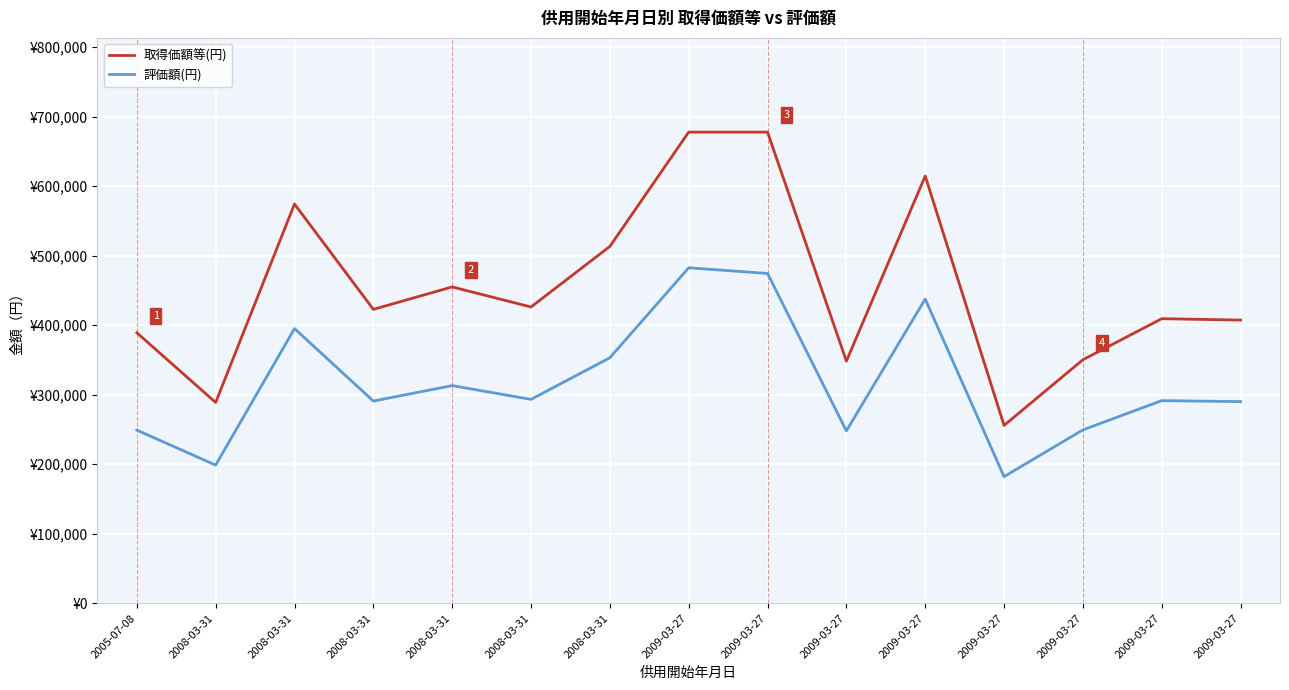

What is the average value of the 取得価額等(円) series?

453936